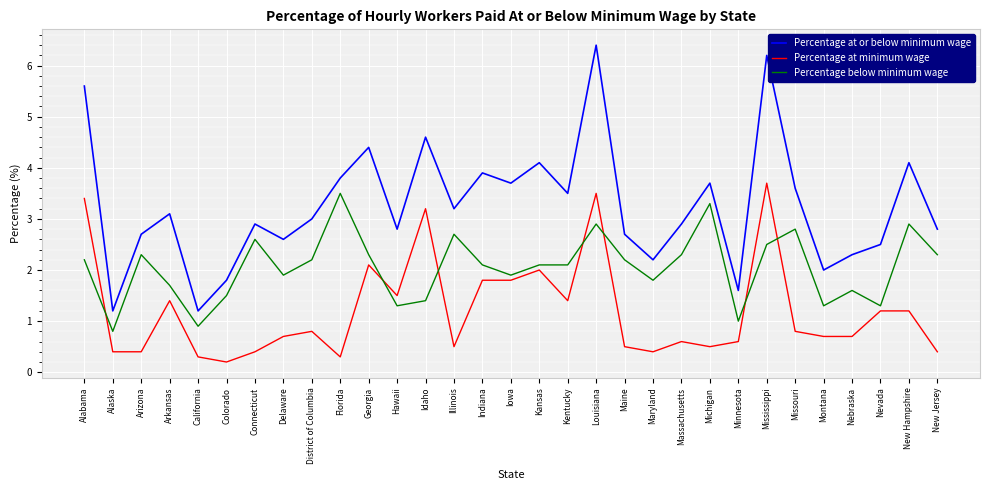

What is the sum of the Percentage at minimum wage values at Florida and Maine?

0.8